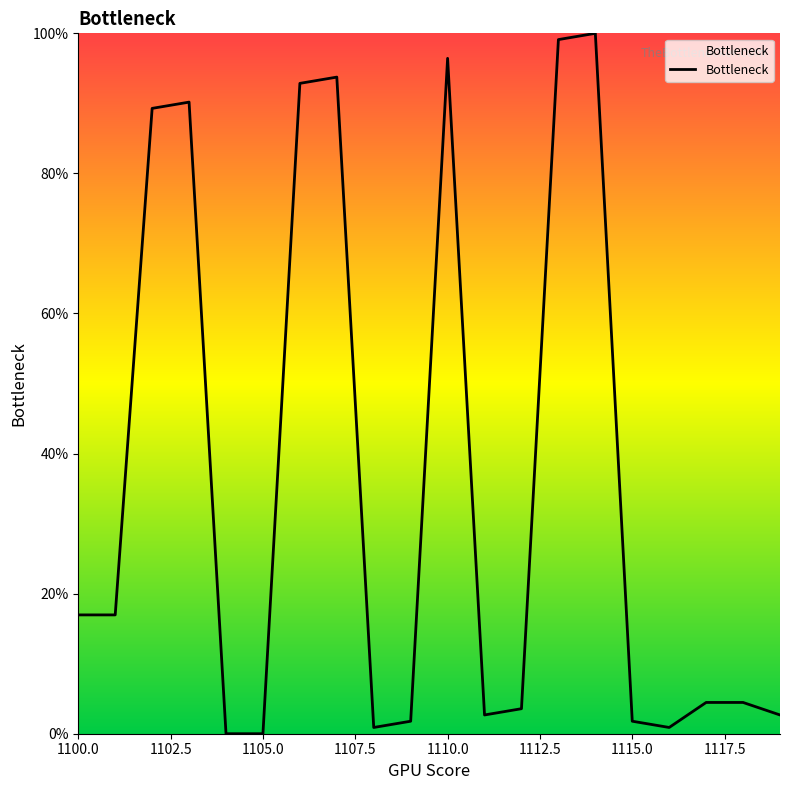

Is this an area chart (filled region under the line)?

Yes